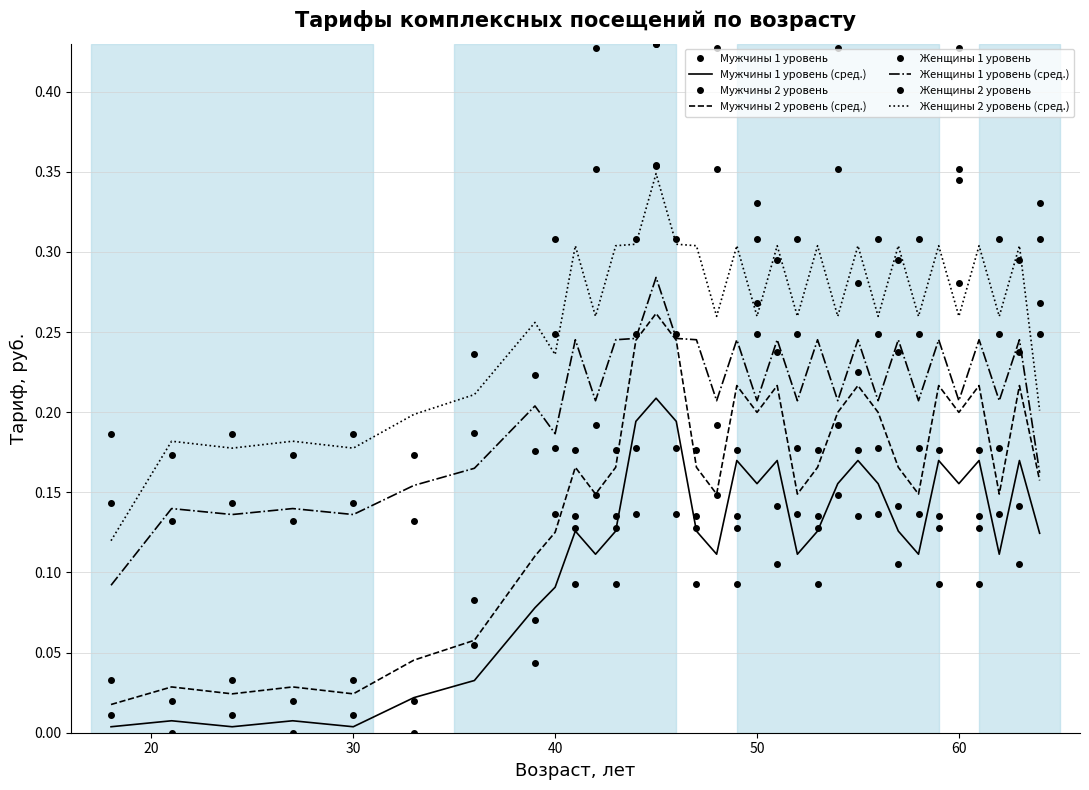

Reading left to right, transcribe all the data shown in this chart.

Мужчины 1 уровень: 18=0.0	21=0.0	24=0.0	27=0.0	30=0.0	33=0.0	36=0.1	39=0.0	40=0.1	41=0.1	42=0.1	43=0.1	44=0.1	45=0.4	46=0.1	47=0.1	48=0.1	49=0.1	50=0.3	51=0.1	52=0.1	53=0.1	54=0.1	55=0.2	56=0.1	57=0.1	58=0.1	59=0.1	60=0.3	61=0.1	62=0.1	63=0.1	64=0.3
Мужчины 2 уровень: 18=0.0	21=0.0	24=0.0	27=0.0	30=0.0	33=0.0	36=0.1	39=0.1	40=0.2	41=0.1	42=0.2	43=0.1	44=0.2	45=0.4	46=0.2	47=0.1	48=0.2	49=0.1	50=0.3	51=0.1	52=0.2	53=0.1	54=0.2	55=0.3	56=0.2	57=0.1	58=0.2	59=0.1	60=0.3	61=0.1	62=0.2	63=0.1	64=0.3
Женщины 1 уровень: 18=0.1	21=0.1	24=0.1	27=0.1	30=0.1	33=0.1	36=0.2	39=0.2	40=0.2	41=0.1	42=0.4	43=0.1	44=0.2	45=0.4	46=0.2	47=0.1	48=0.4	49=0.1	50=0.2	51=0.2	52=0.2	53=0.1	54=0.4	55=0.1	56=0.2	57=0.2	58=0.2	59=0.1	60=0.4	61=0.1	62=0.2	63=0.2	64=0.2
Женщины 2 уровень: 18=0.2	21=0.2	24=0.2	27=0.2	30=0.2	33=0.2	36=0.2	39=0.2	40=0.3	41=0.2	42=0.4	43=0.2	44=0.3	45=0.4	46=0.3	47=0.2	48=0.4	49=0.2	50=0.3	51=0.3	52=0.3	53=0.2	54=0.4	55=0.2	56=0.3	57=0.3	58=0.3	59=0.2	60=0.4	61=0.2	62=0.3	63=0.3	64=0.3